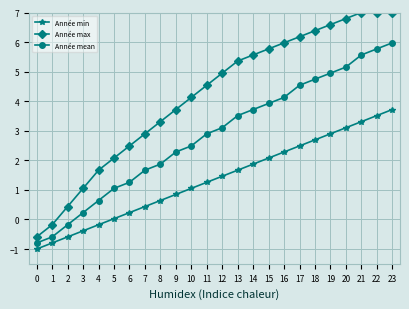

True or false: Année mean and Année min intersect in this chart.

False